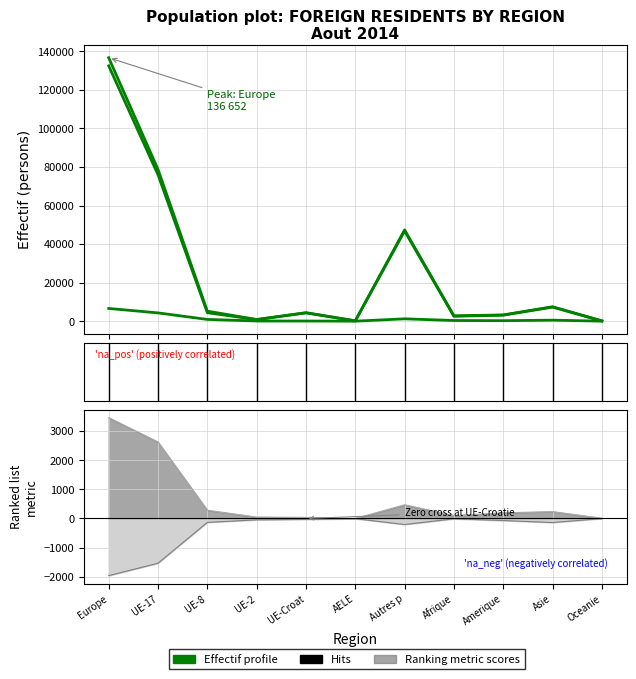

How many data points does each series have?

11